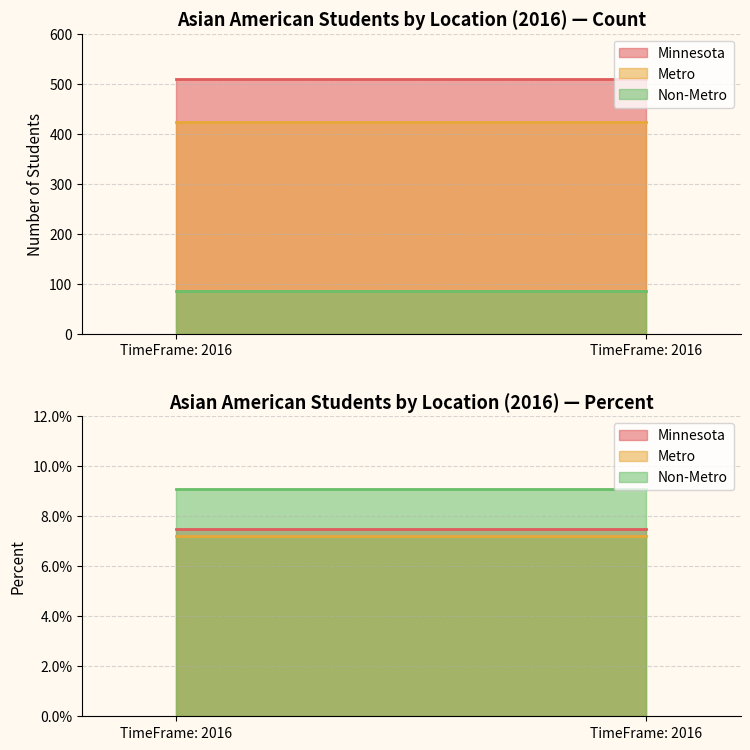

The Metro series shows 0.0 at Percent. True or false?

False